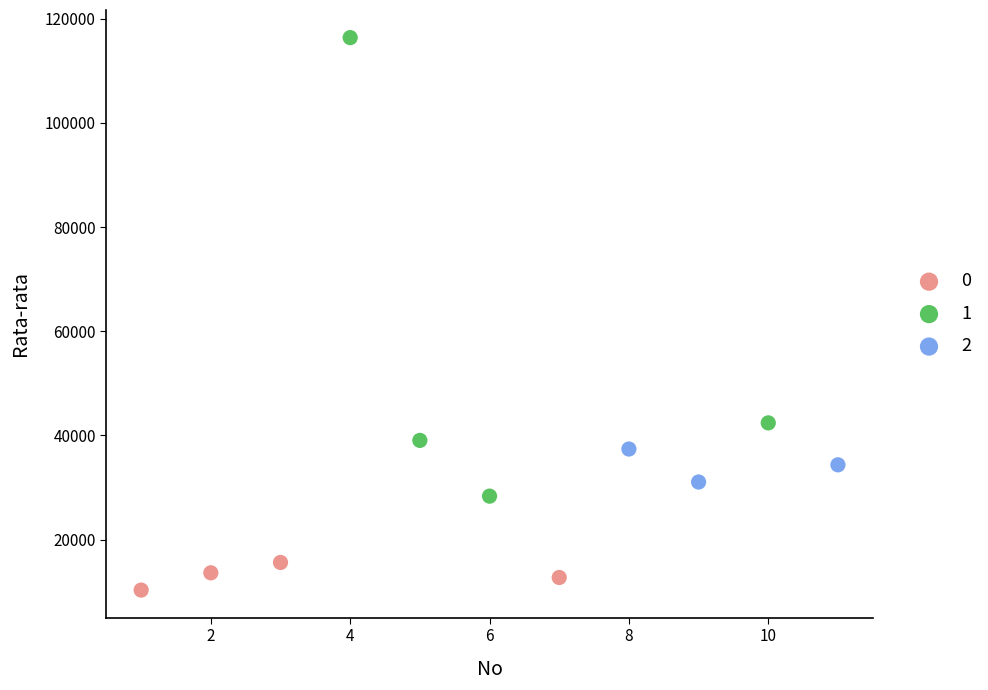

Which series reaches the minimum Y coordinate?

0